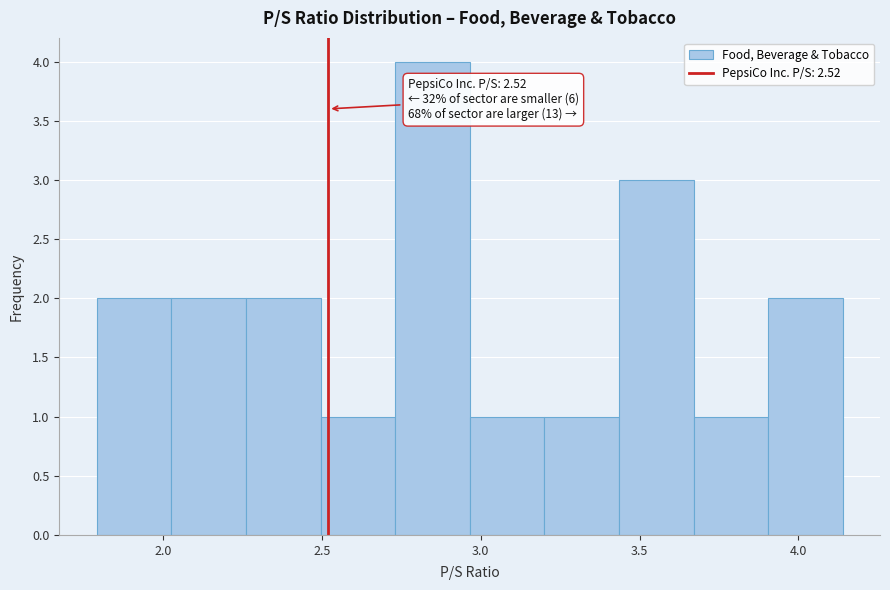

Over which range of the x-axis is the bar tallest?

2.730 to 2.965